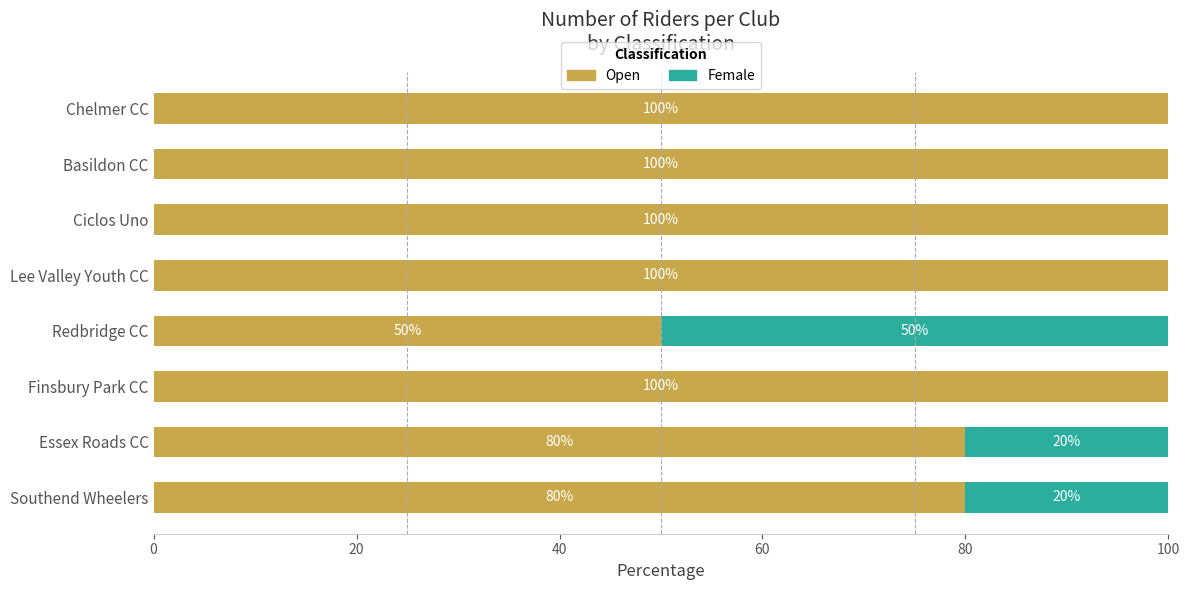

What is the sum of all Open values?

710